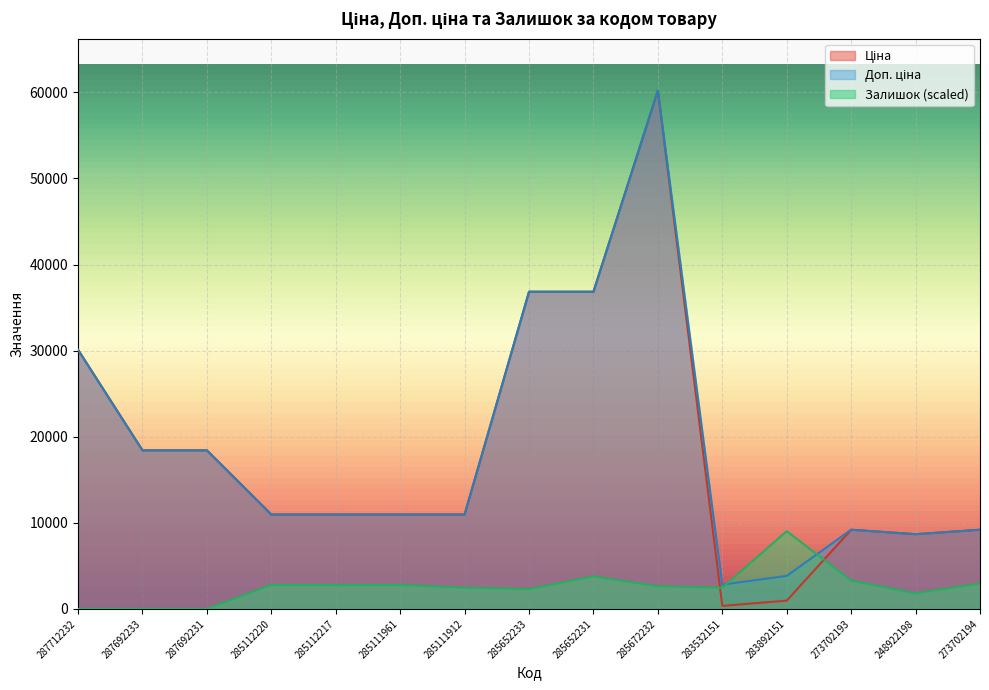

What is the difference between the maximum and minimum values in the Доп. ціна series?

57384.4